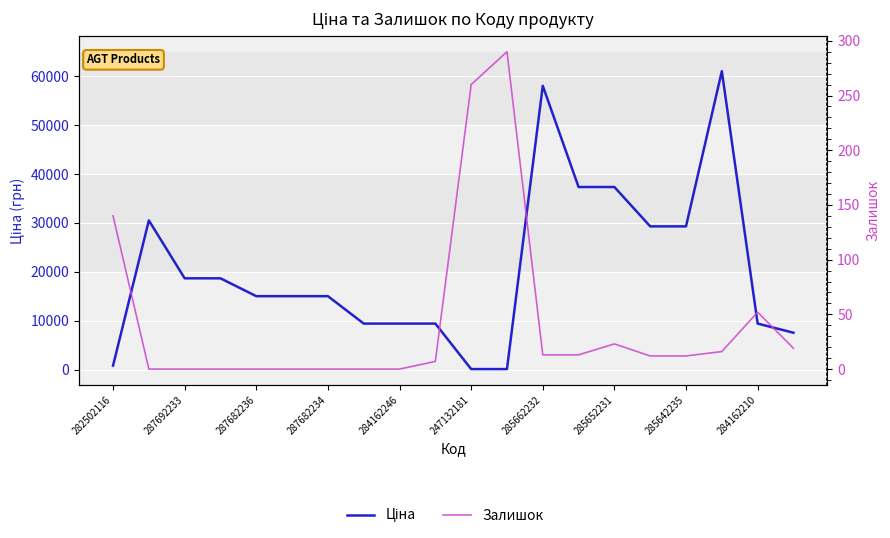

What is the maximum value shown in the chart?

61024.7